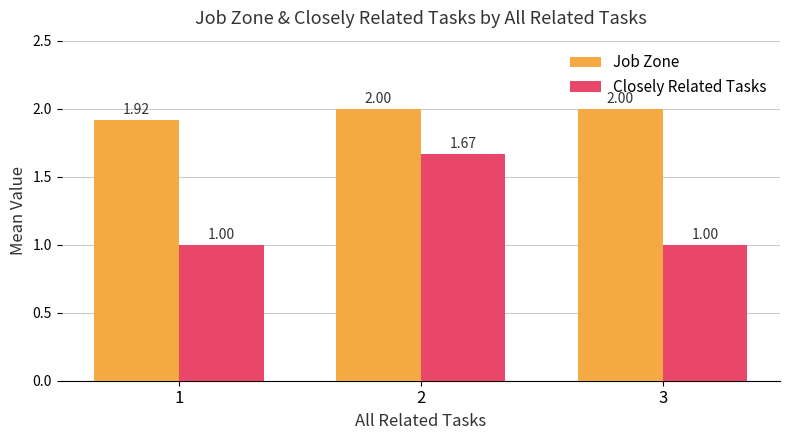

Does the chart contain any negative values?

No